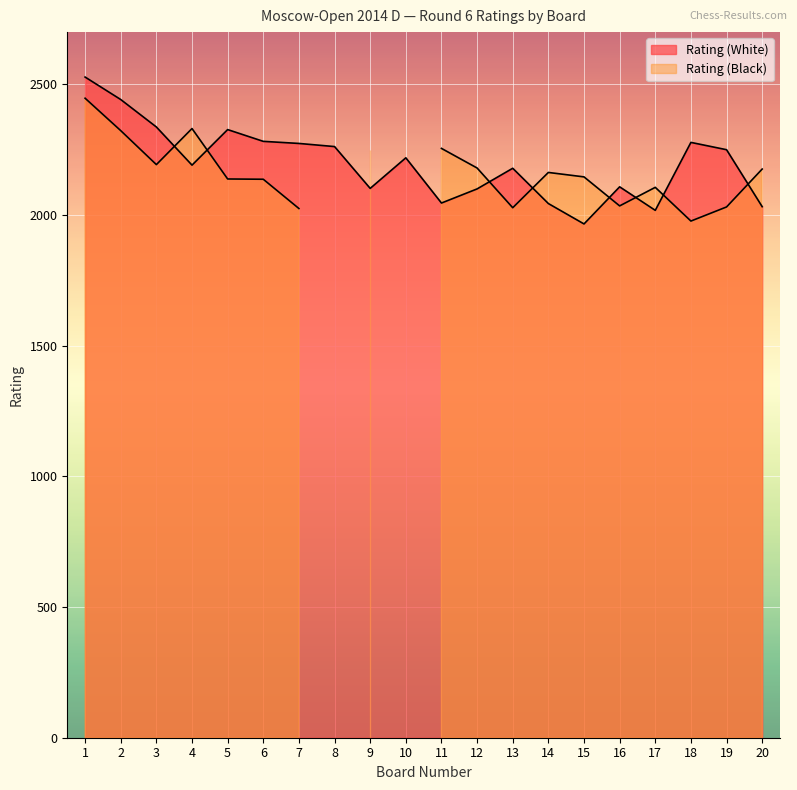

Which series has the largest range (max minus min)?

Rating (Black)